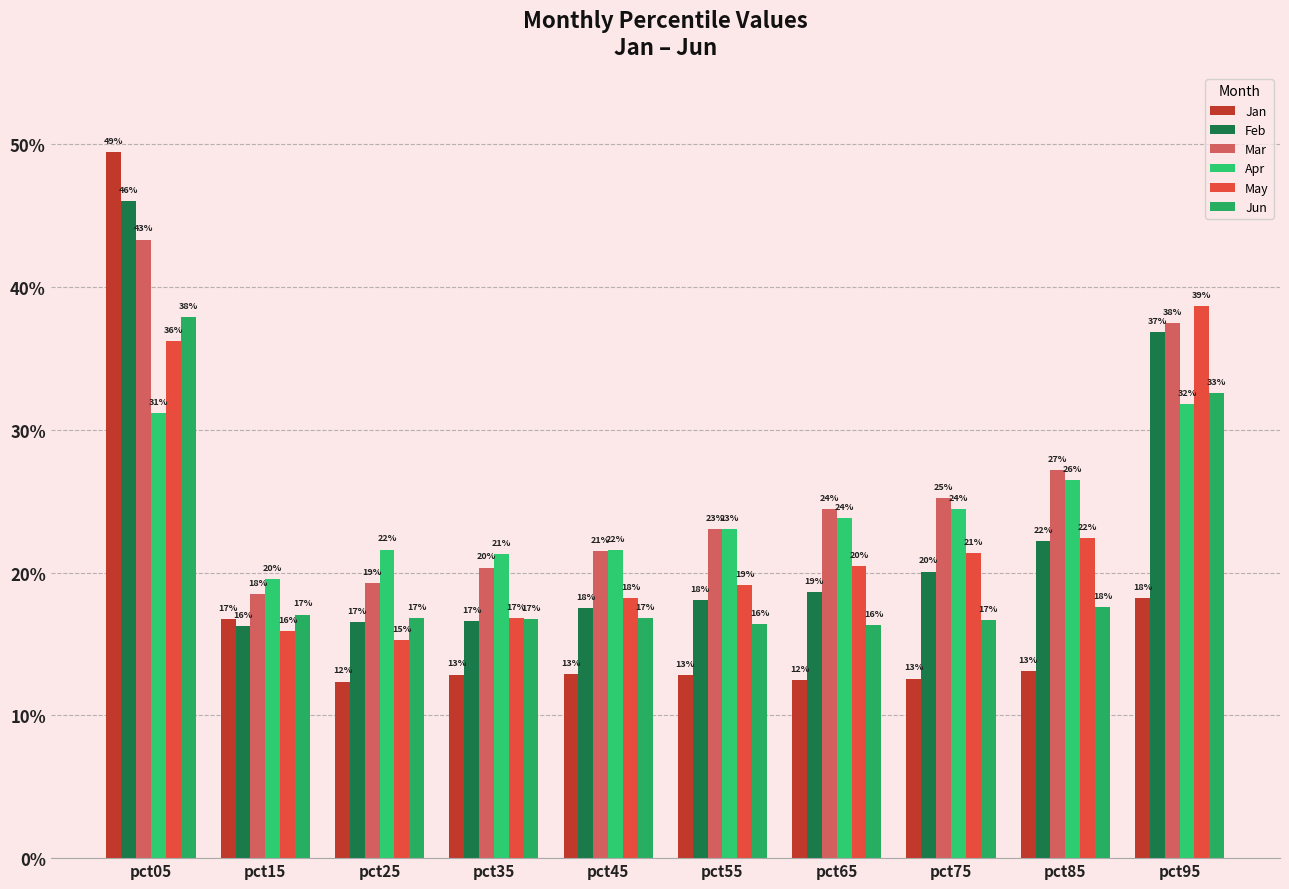

The value of Mar at pct25 is 0.2. True or false?

True